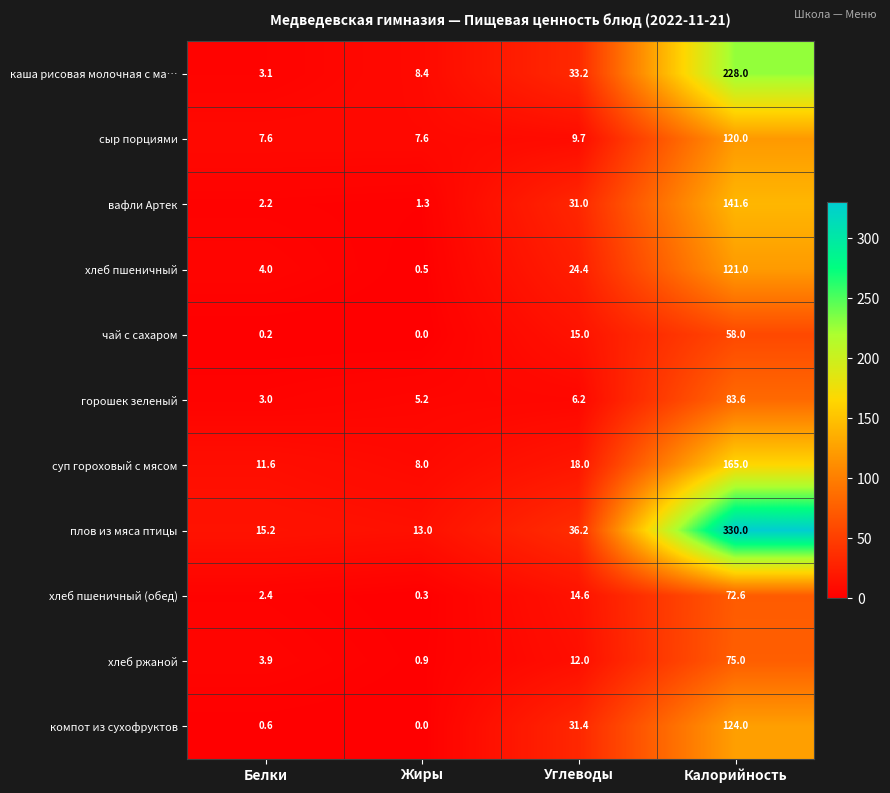

At how many categories does at least one series exceed 7?

4